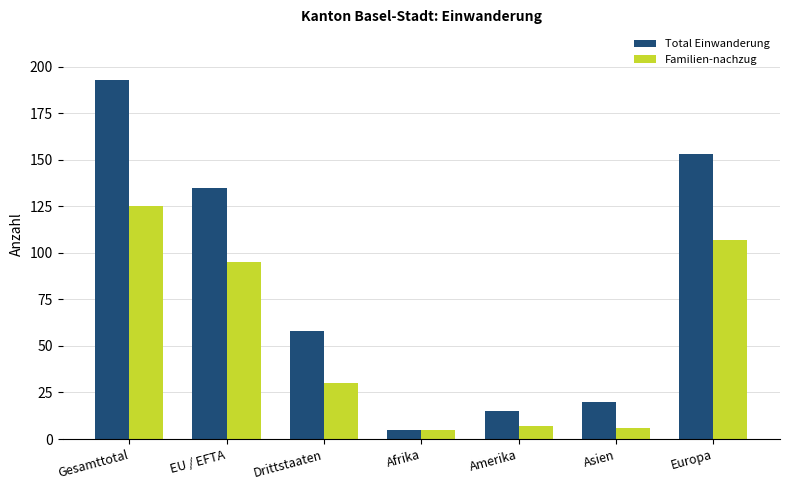

Which series has the largest range (max minus min)?

Total Einwanderung